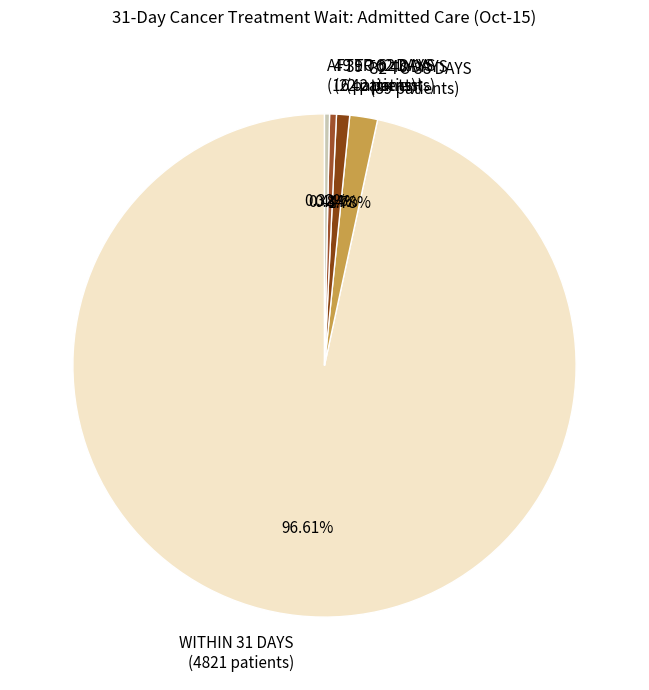

Count the number of slices in the pie.

5